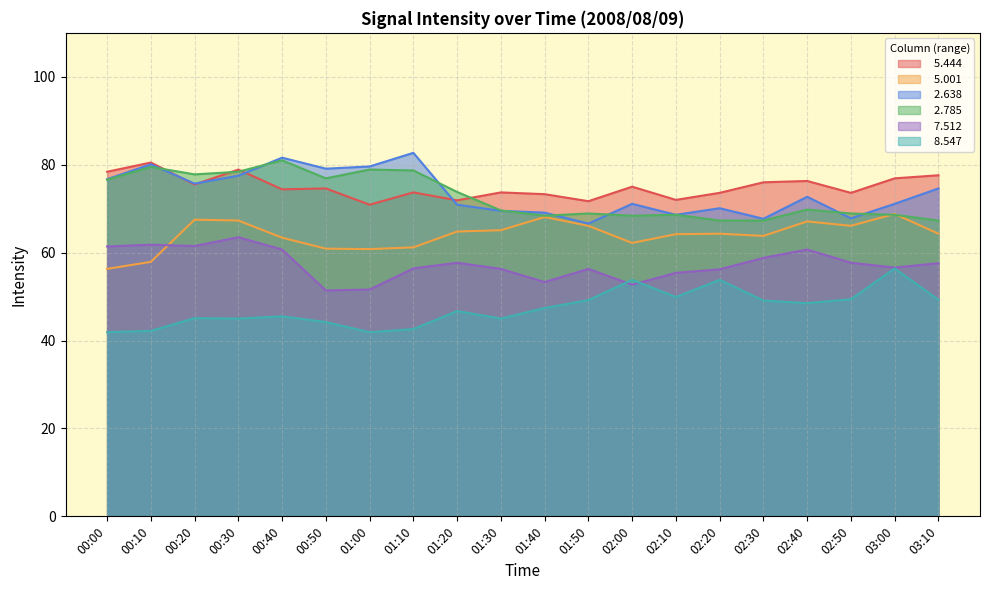

Which series changed the most between 00:30 and 00:50?

  7.512